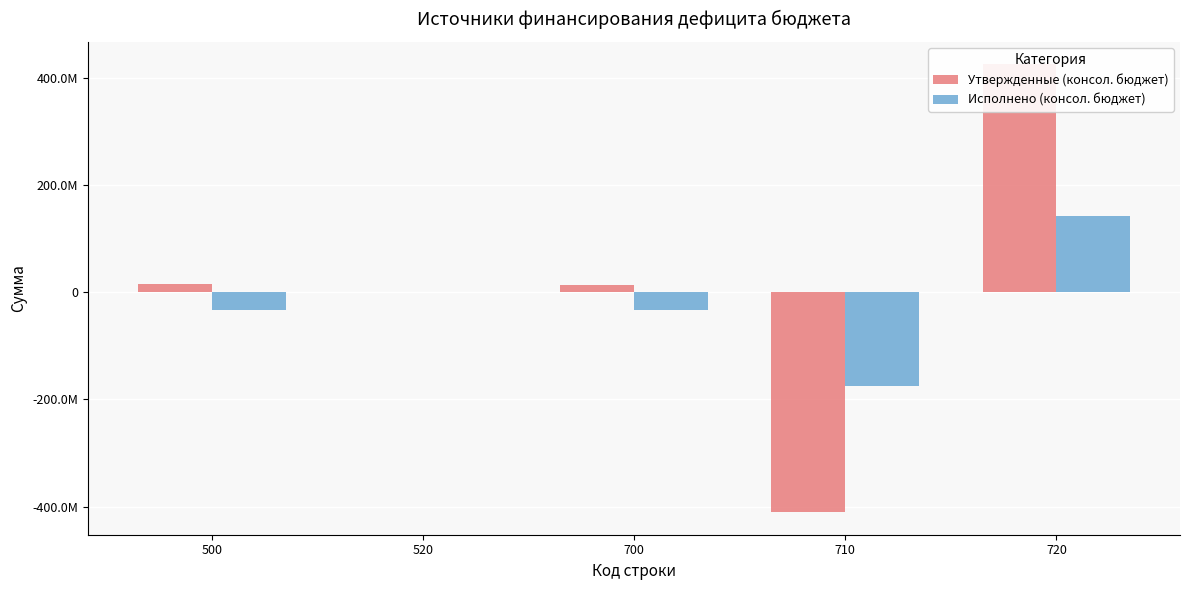

How many positive values does the Исполнено (консол. бюджет) series have?

1